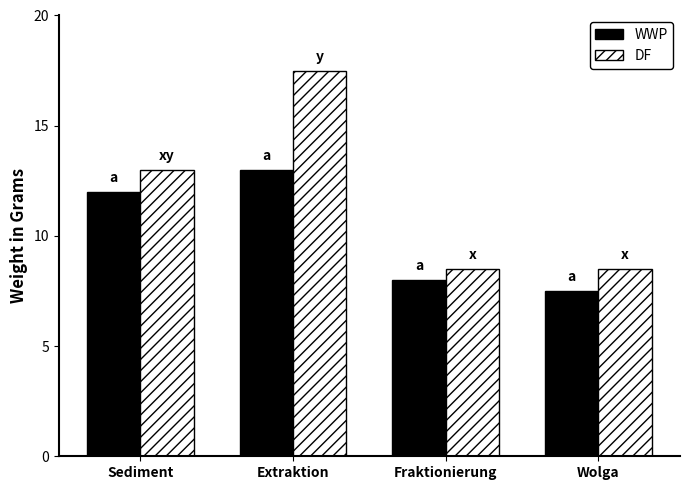

What is the sum of all WWP values?

40.5